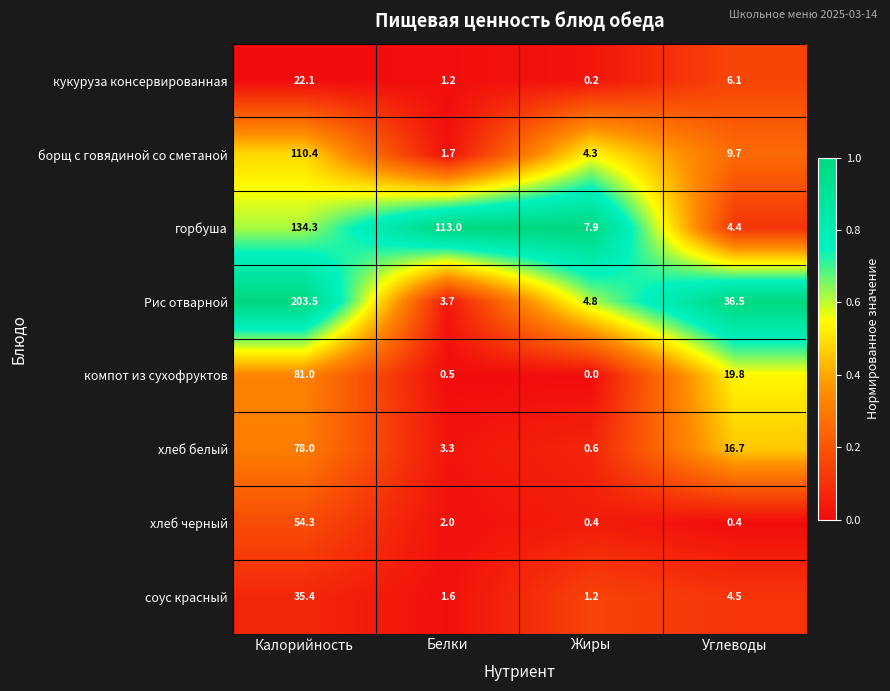

At which category is the sum across all series the highest?

Калорийность